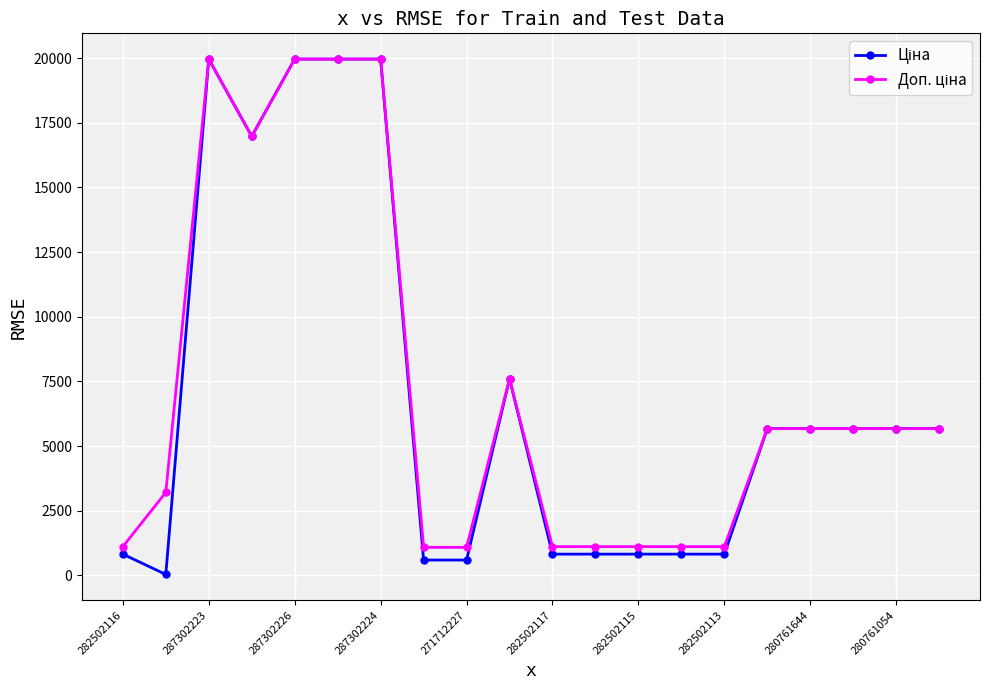

In Ціна, how many points are lower than both neighbors (excluding endpoints)?

2